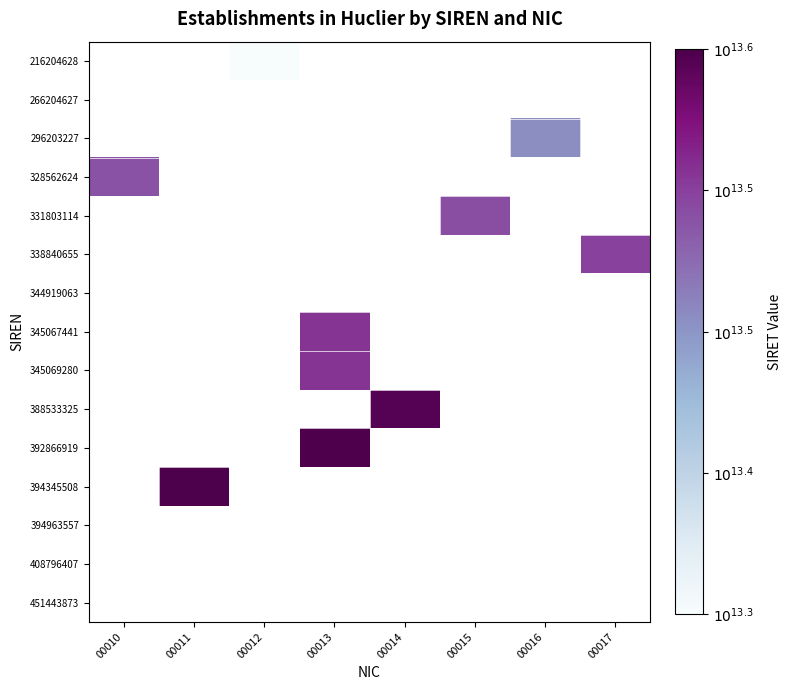

How many values in 296203227 are above zero?

1